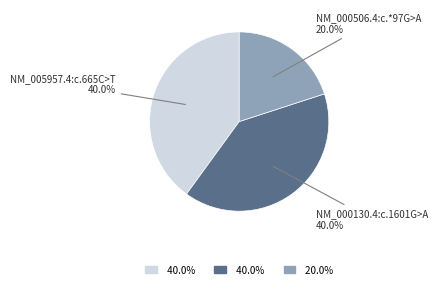

Does NM_005957.4:c.665C>T 40.0% represent more than half of the total?

No